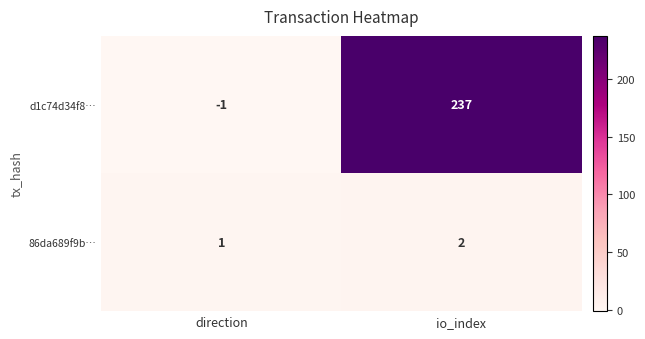

At which category is the sum across all series the highest?

io_index